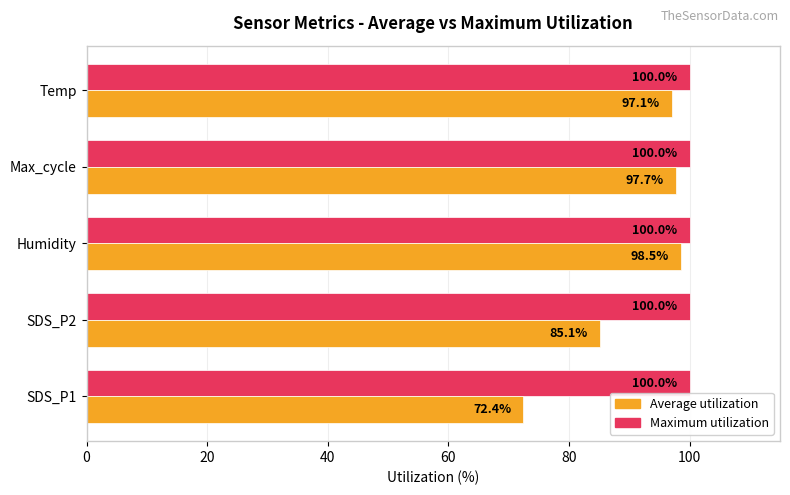

The Maximum utilization series shows 176.8 at Temp. True or false?

False